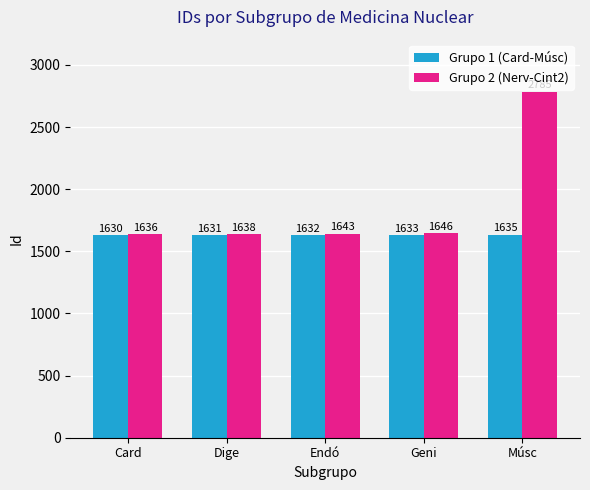

Reading left to right, what are all the values shown in this chart?

Grupo 1 (Card-Músc): 1630	1631	1632	1633	1635
Grupo 2 (Nerv-Cint2): 1636	1638	1643	1646	2785